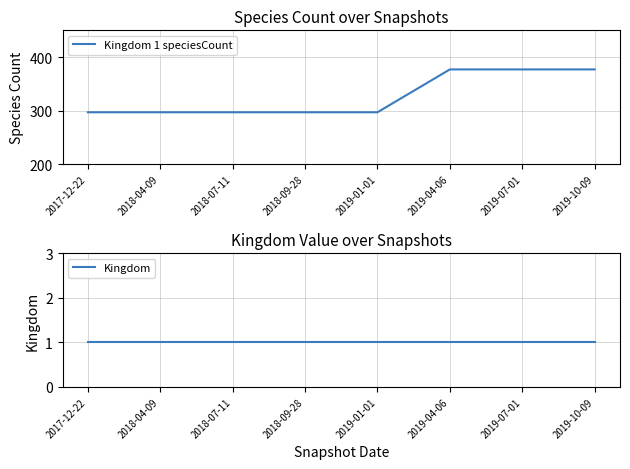

What is the highest value of the Kingdom 1 speciesCount series?

377